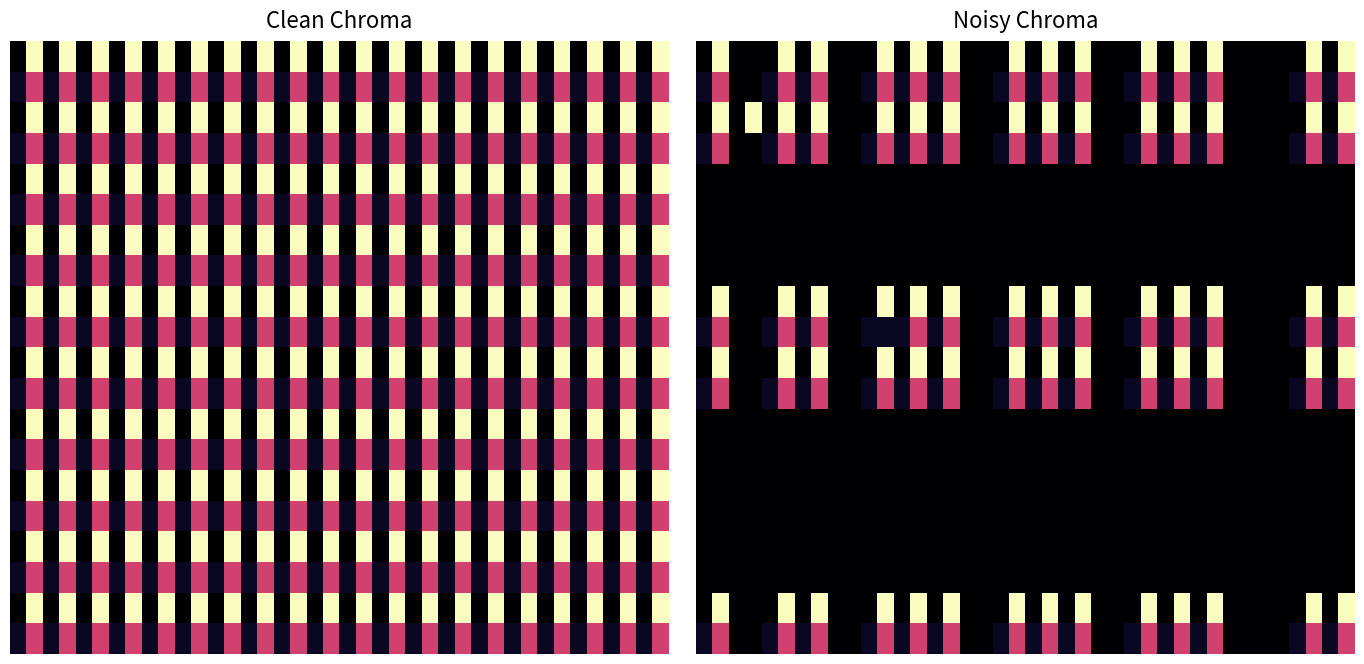

What is the difference between the highest and lowest values at 5?

1.0